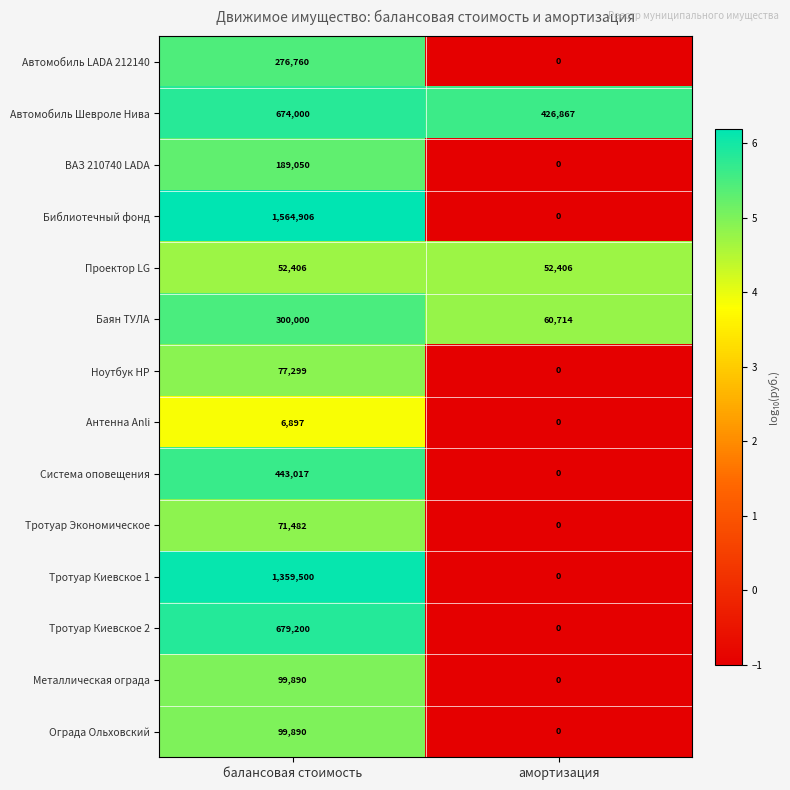

Which series has the largest range (max minus min)?

Библиотечный фонд